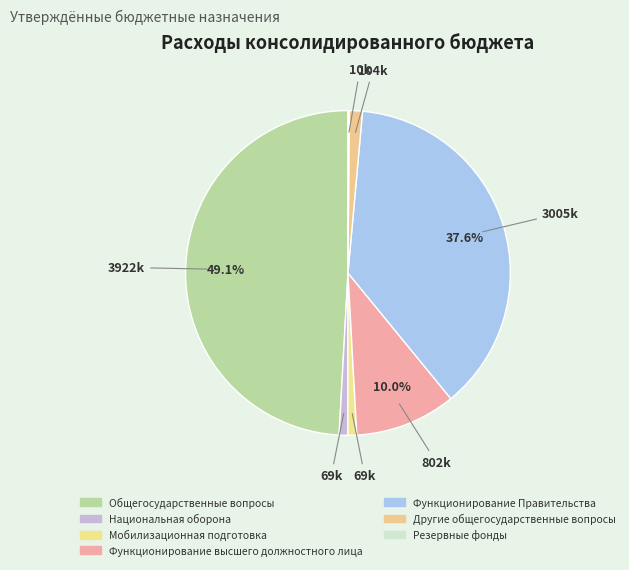

Count the number of slices in the pie.

7